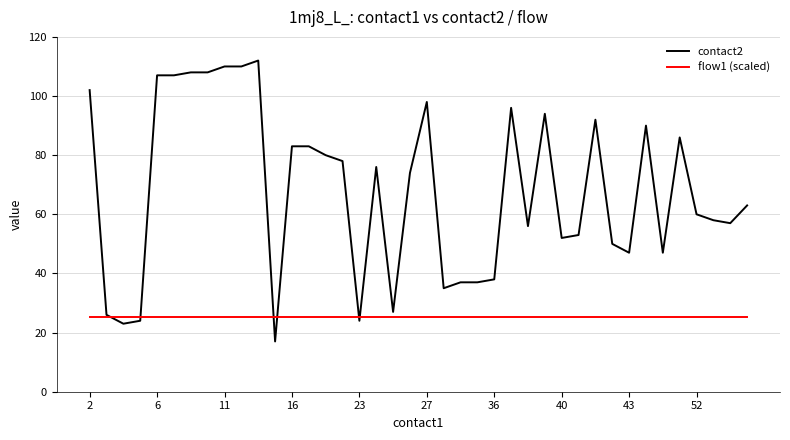

List the series in order of their overall mean, lowest first.

flow1 (scaled), contact2